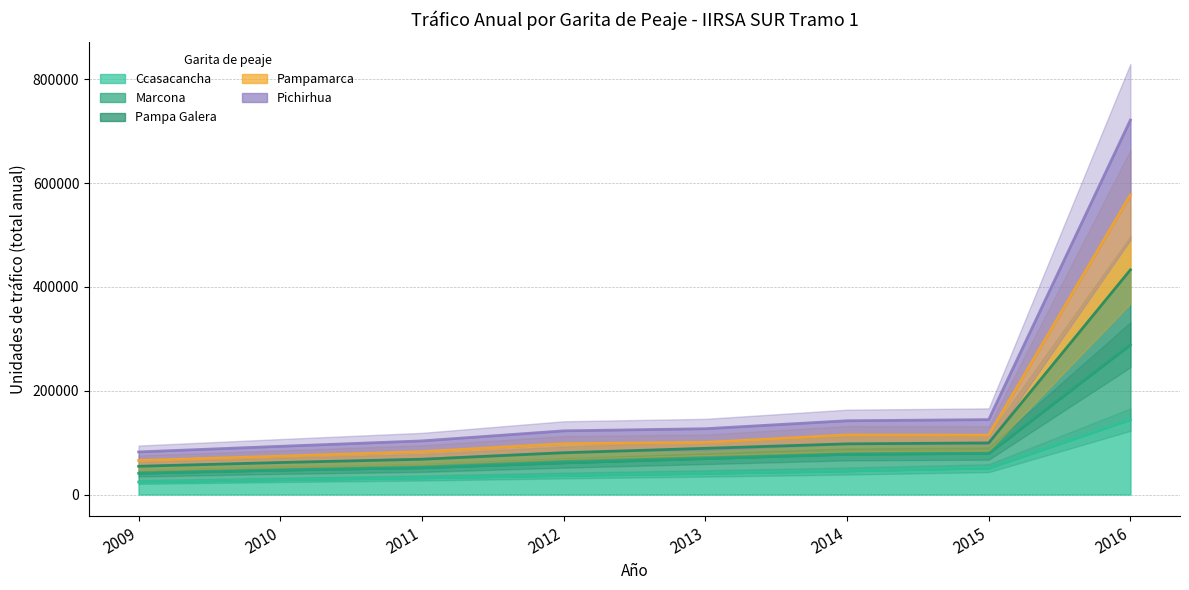

At which category does the chart reach its peak across all series?

2016